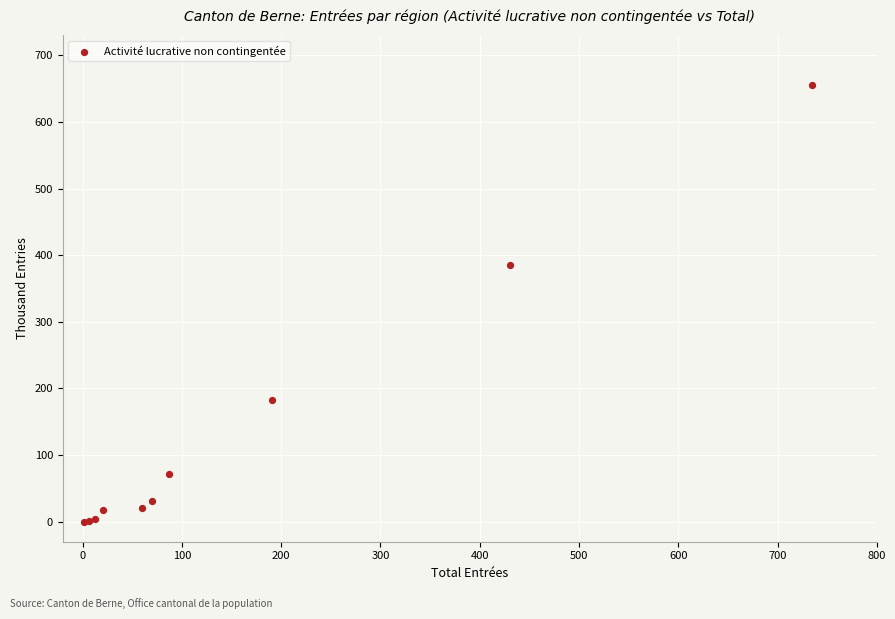

What Y value in the scatter plot is closest to 328?

385